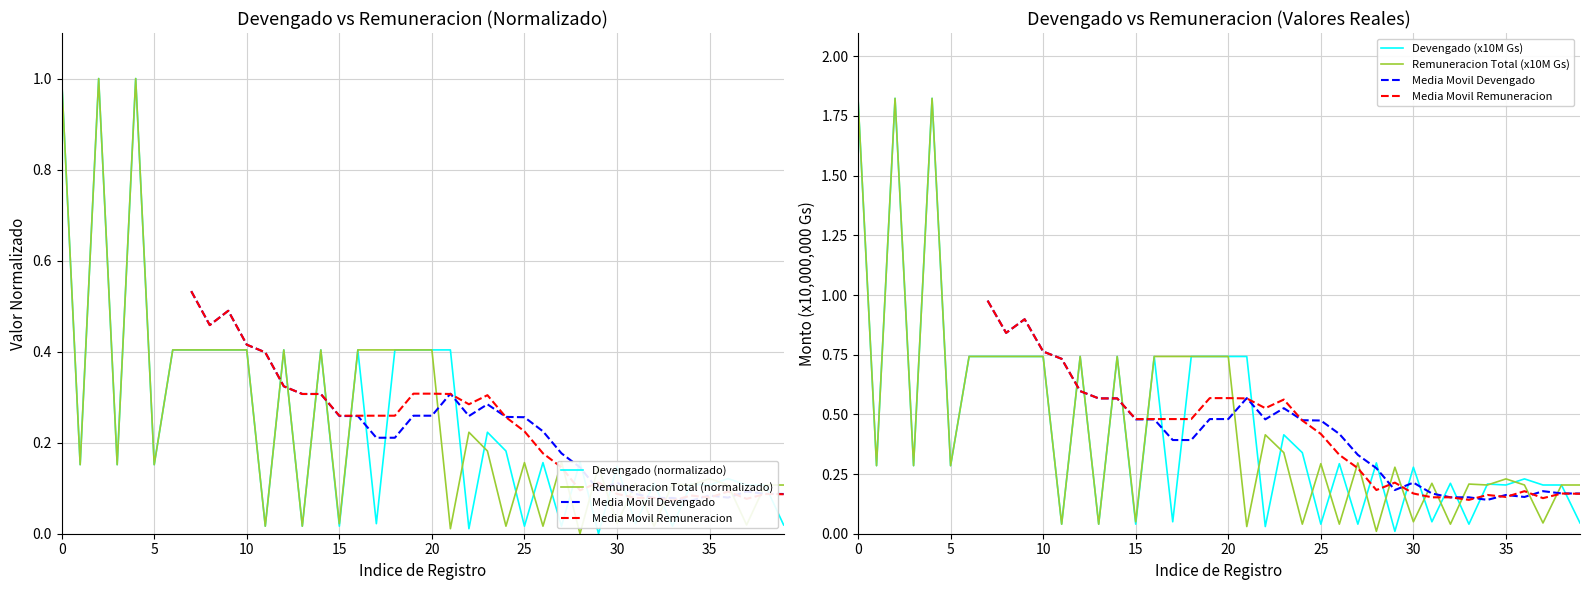

How many lines are shown in the chart?

6